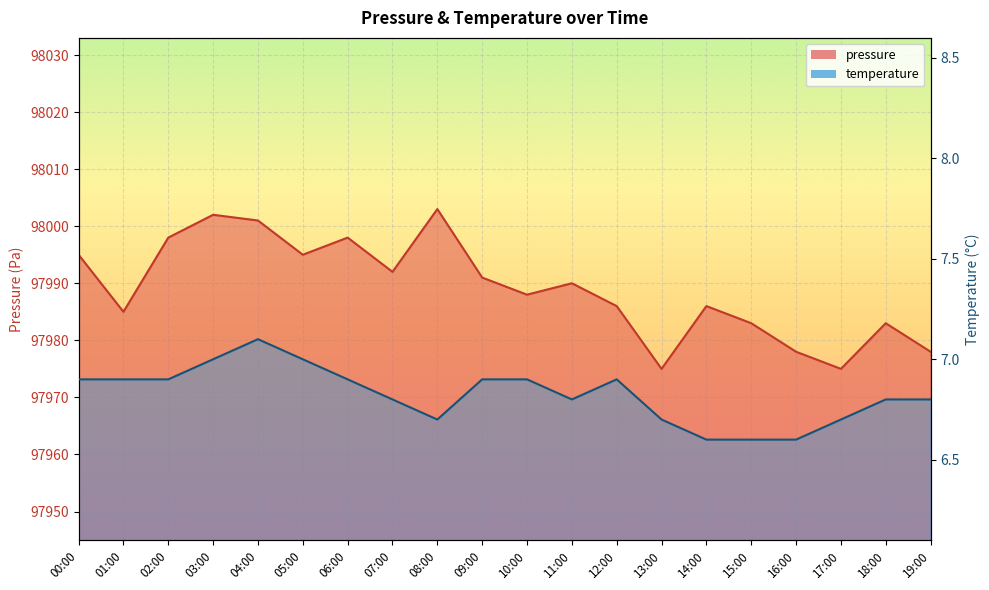

Rank the series by their maximum value, from lowest to highest.

temperature, pressure